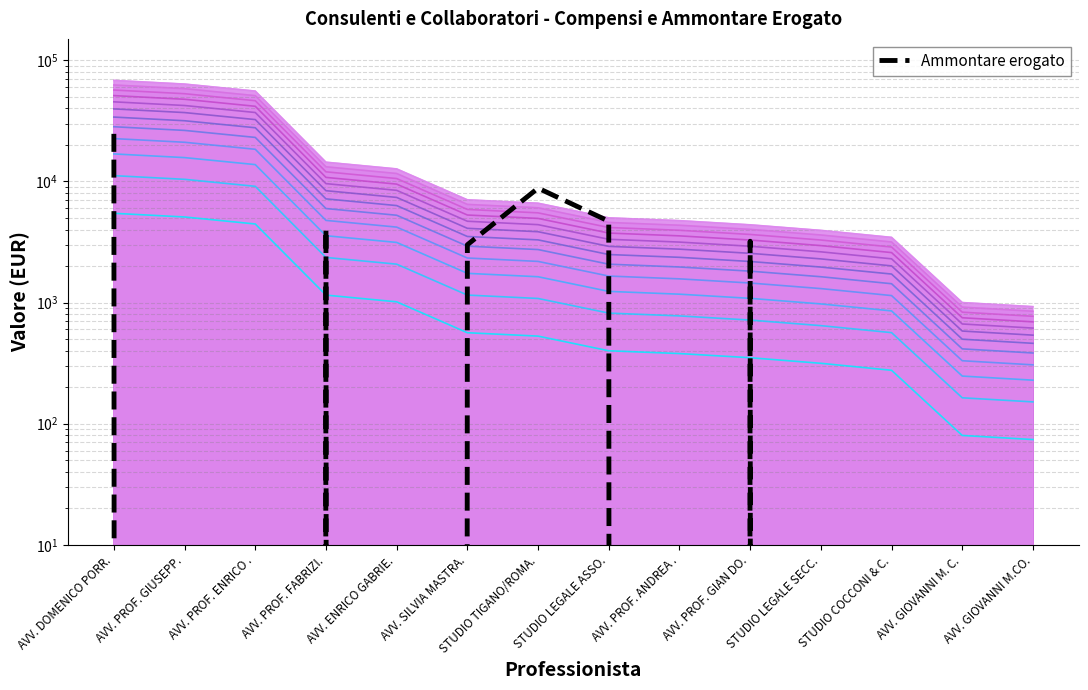

How many lines are shown in the chart?

1